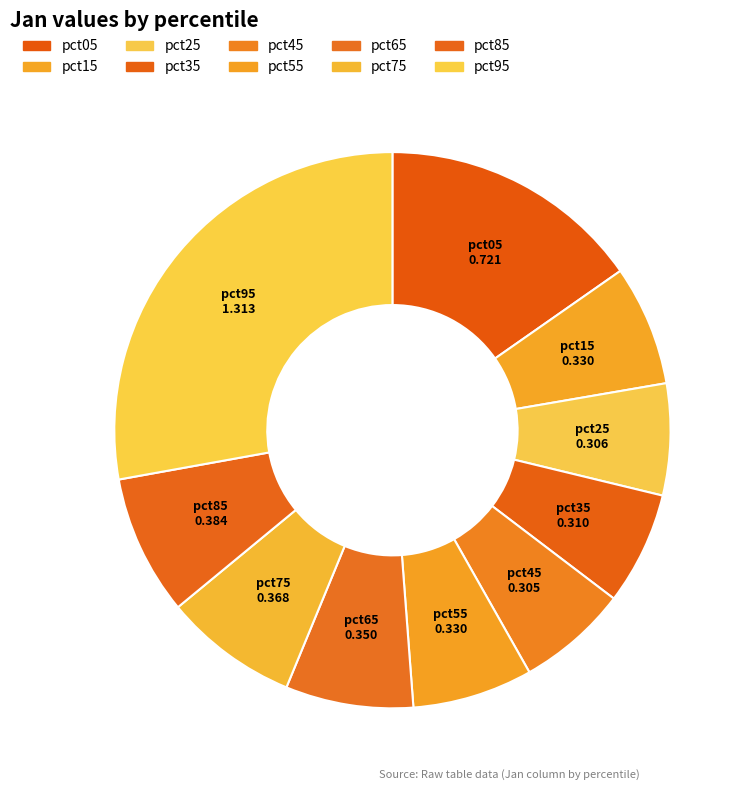

To the nearest percent, what is the difference between the largest and smallest slice percentages?

21%